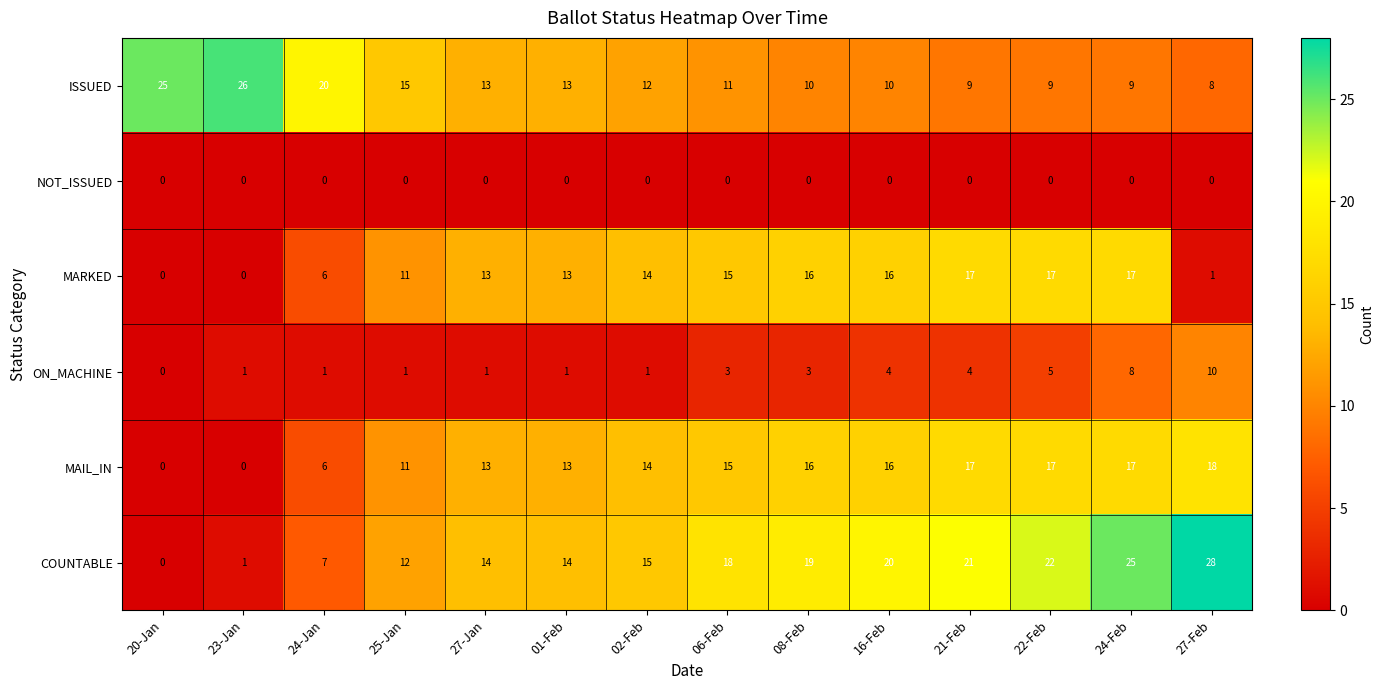

True or false: MAIL_IN has a value of 8 at 24-Feb.

False